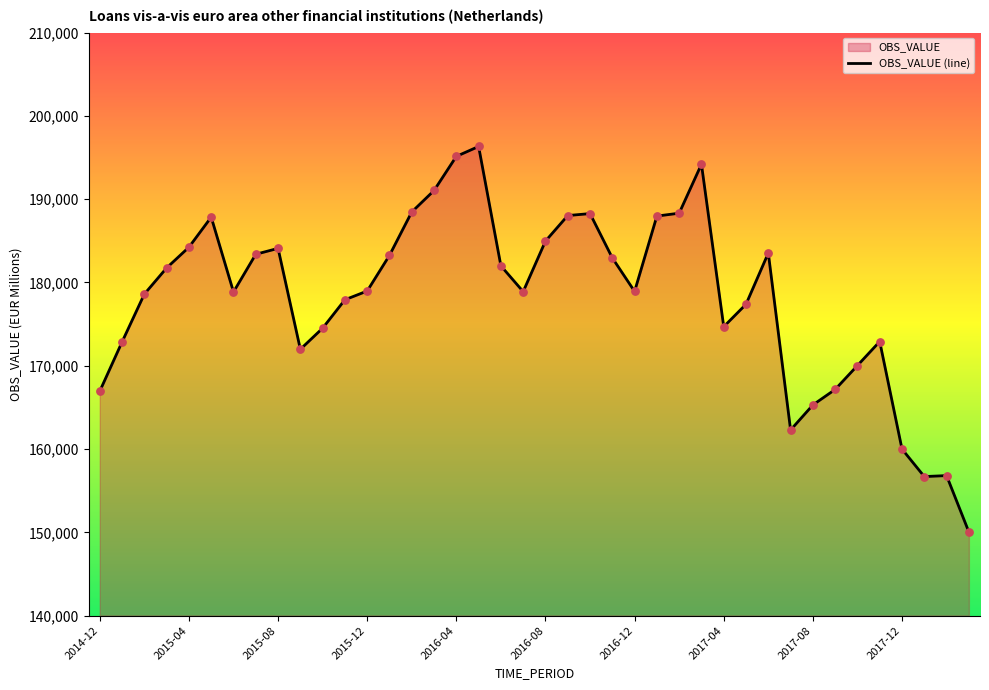

What is the change in value from 2015-04 to 2016-04?

+10901